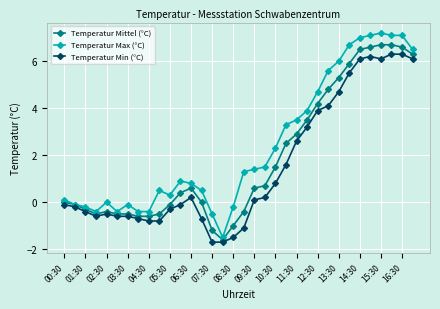

Does the chart have visible grid lines?

Yes